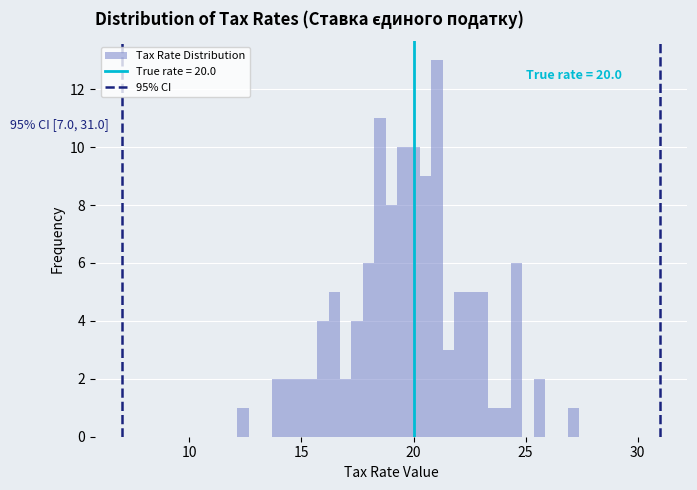

Read against the x-axis, roughly where is the centre of the tallest bar?

21.0